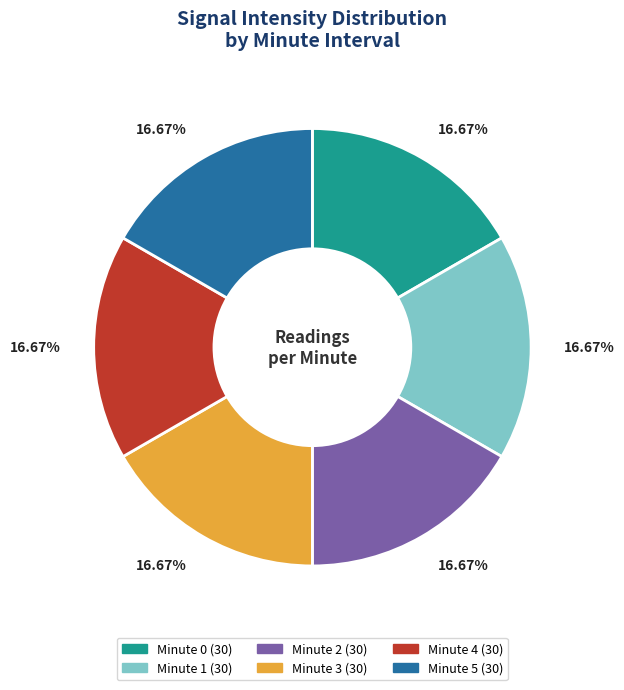

What percentage is NOT represented by Minute 5?

83.3%